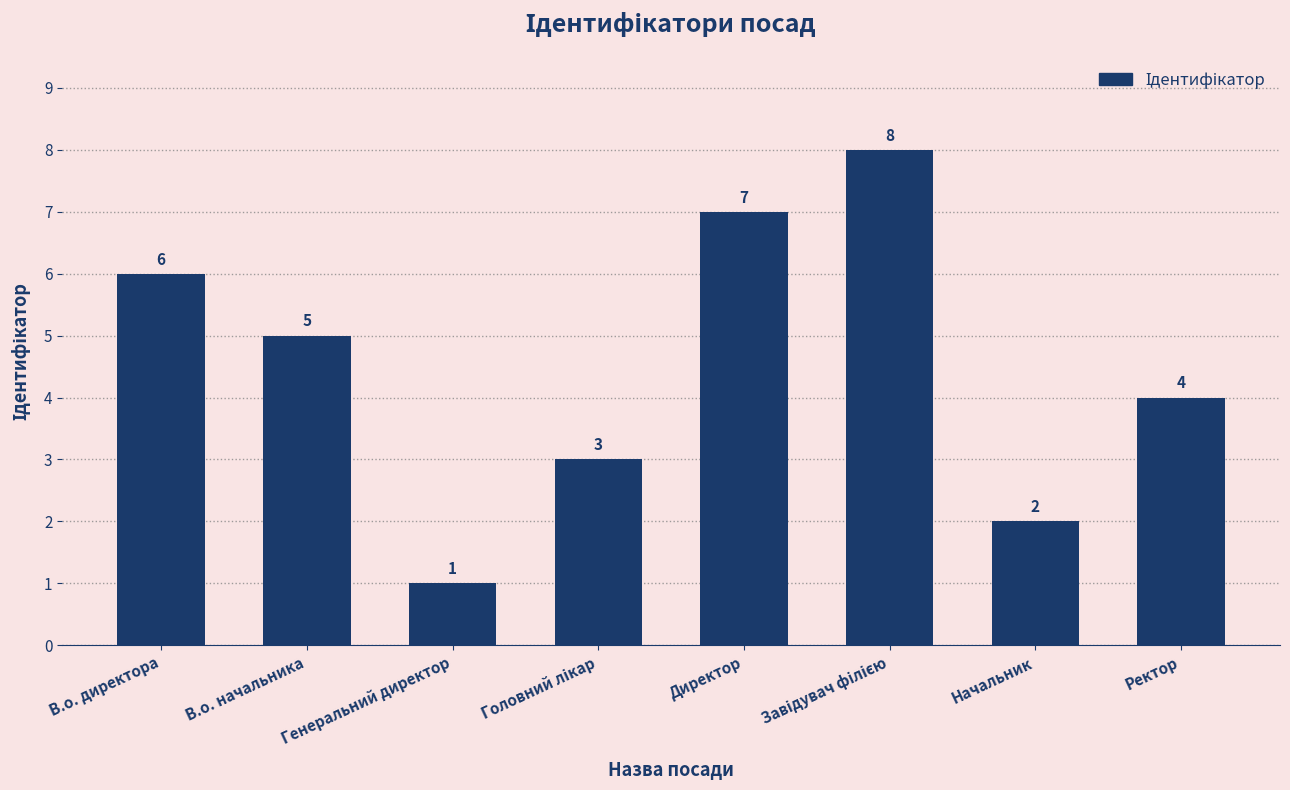

At which label does the data first exceed 5?

В.о. директора